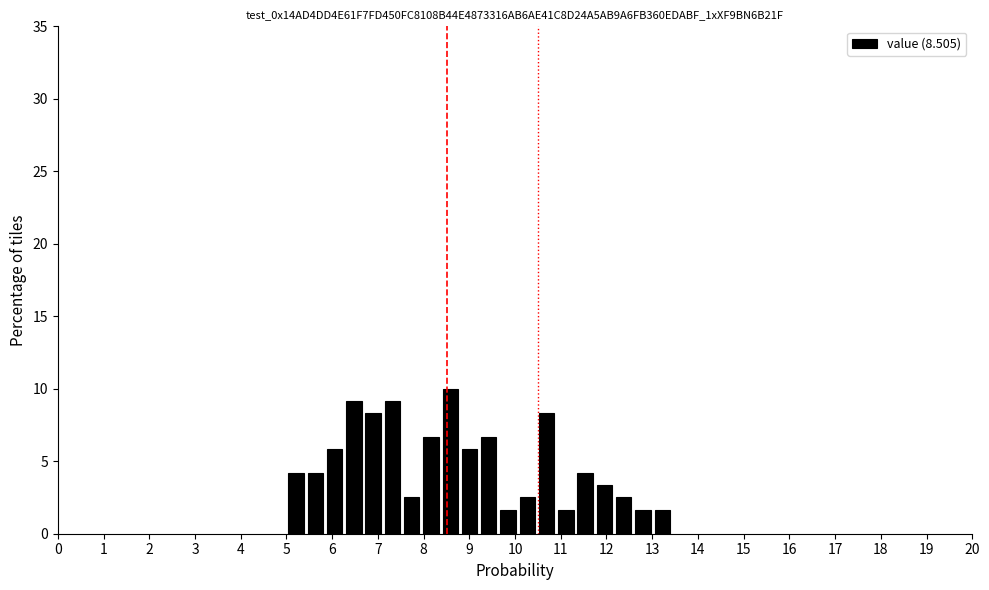

Reading left to right, list every bar in this chart as the range it spans on the x-axis followed by its height. Neither the bar edges nor the heights are printed on the chart, so give them approximately, as read against the axes.

5.0 to 5.4: 4.0
5.4 to 5.8: 4.0
5.8 to 6.3: 6.0
6.3 to 6.7: 9.0
6.7 to 7.1: 8.5
7.1 to 7.5: 9.0
7.5 to 8.0: 2.5
8.0 to 8.4: 6.5
8.4 to 8.8: 10.0
8.8 to 9.2: 6.0
9.2 to 9.6: 6.5
9.6 to 10.1: 1.5
10.1 to 10.5: 2.5
10.5 to 10.9: 8.5
10.9 to 11.3: 1.5
11.3 to 11.7: 4.0
11.7 to 12.2: 3.5
12.2 to 12.6: 2.5
12.6 to 13.0: 1.5
13.0 to 13.4: 1.5